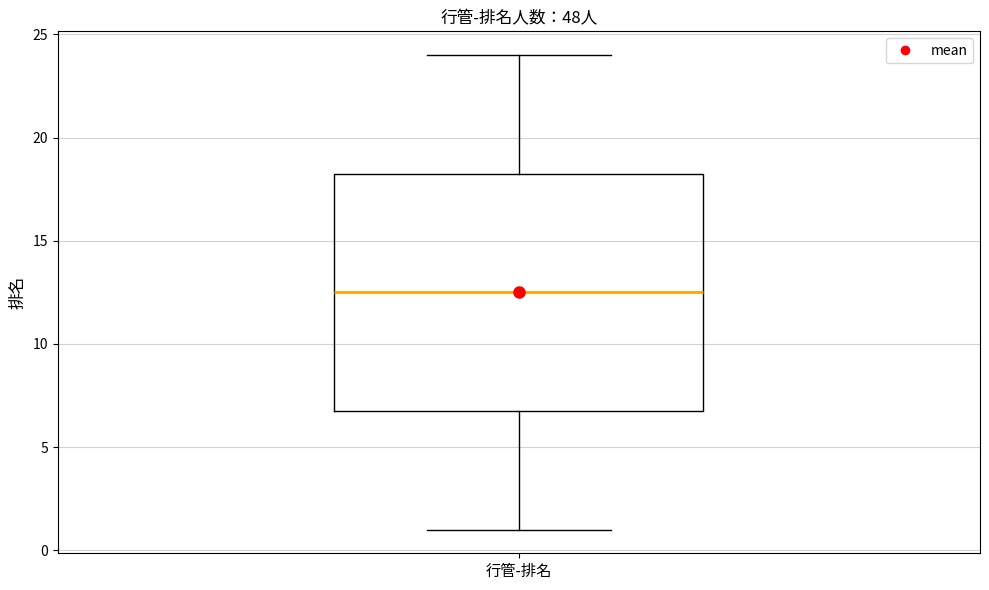

Transcribe this box plot: give where the median line is, the range the box spans, and where the two whiskers end, as read against the y-axis. The values are not printed on the chart, so give them approximately, as read against the axis.

median 12.5, box 7.0 to 18.5, whiskers 1.0 to 24.0